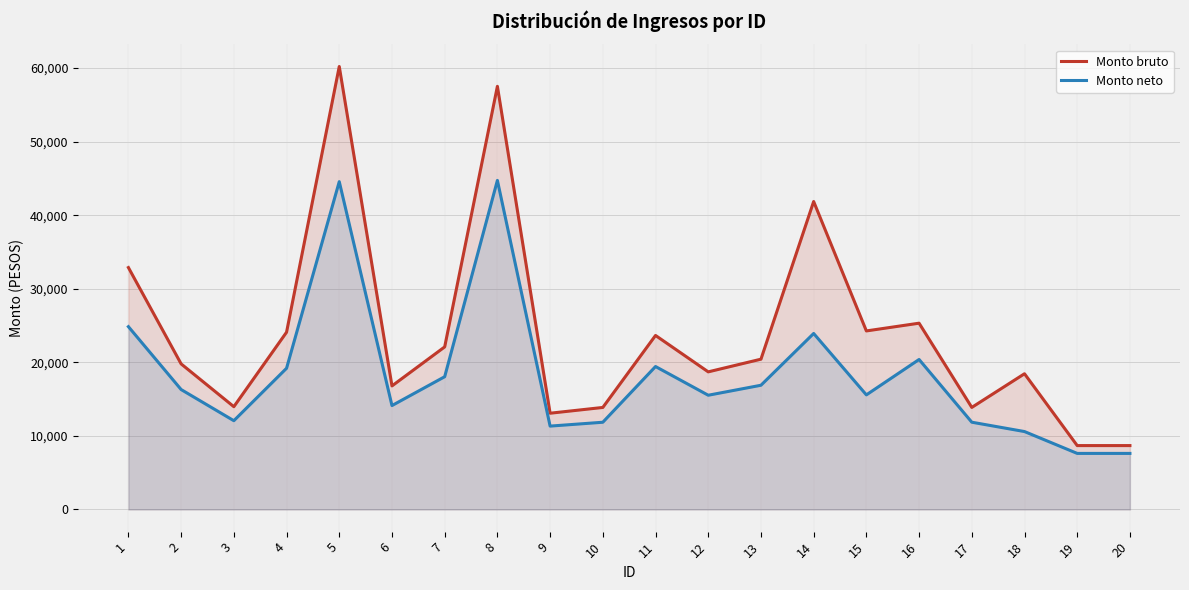

Count the number of data series in this chart.

2